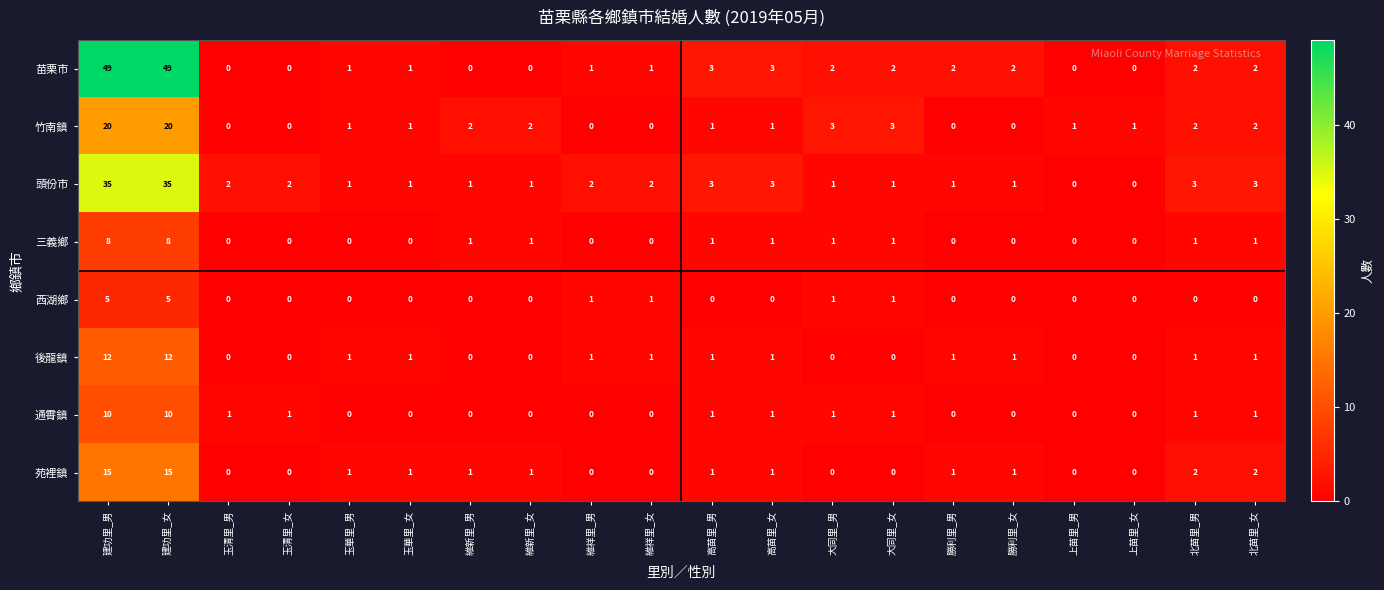

Rank the series by their maximum value, from lowest to highest.

西湖鄉, 三義鄉, 通霄鎮, 後龍鎮, 苑裡鎮, 竹南鎮, 頭份市, 苗栗市